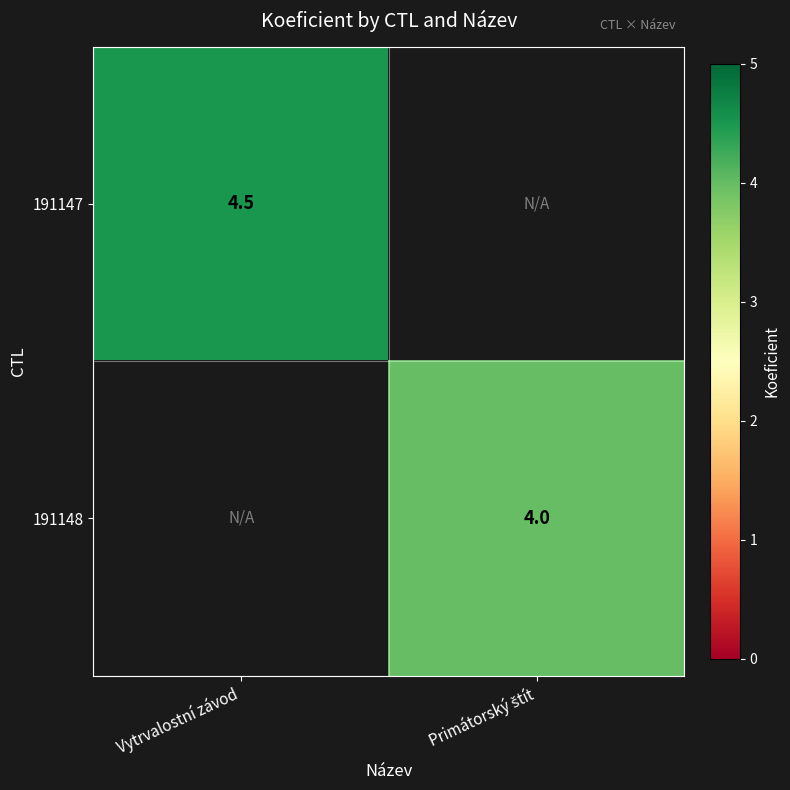

Which category has the highest value across all series?

Vytrvalostní závod